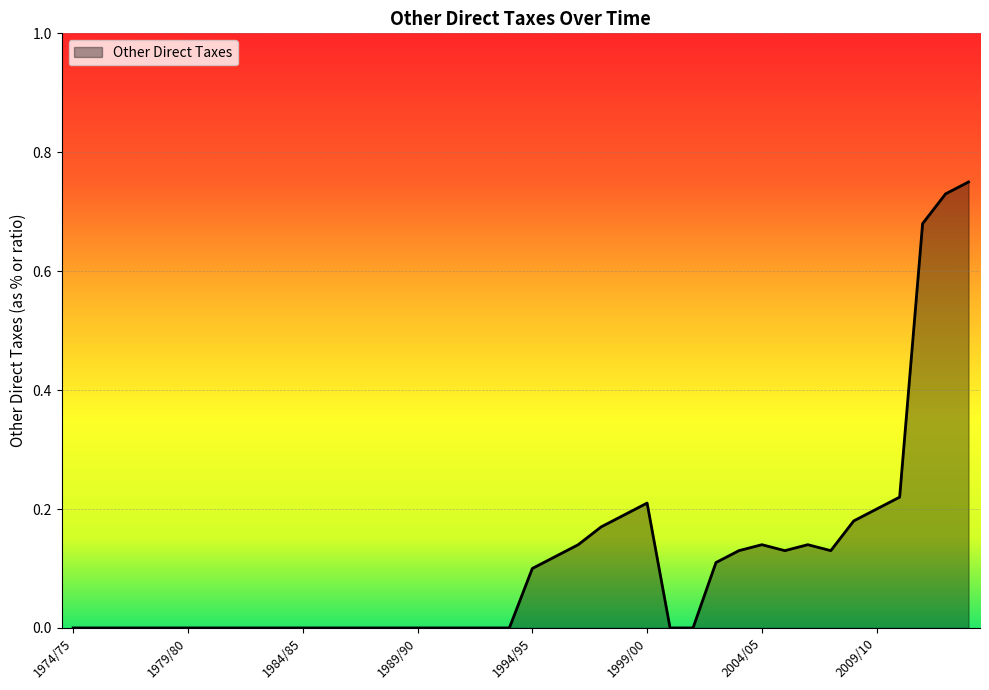

List the labels in order of value, smallest first.

1974/75, 1975/76, 1976/77, 1977/78, 1978/79, 1979/80, 1980/81, 1981/82, 1982/83, 1983/84, 1984/85, 1985/86, 1986/87, 1987/88, 1988/89, 1989/90, 1990/91, 1991/92, 1992/93, 1993/94, 2000/01, 2001/02, 1994/95, 2002/03, 1995/96, 2003/04, 2005/06, 2007/08, 1996/97, 2004/05, 2006/07, 1997/98, 2008/09, 1998/99, 2009/10, 1999/00, 2010/11, 2011/12, 2012/13, 2013/14